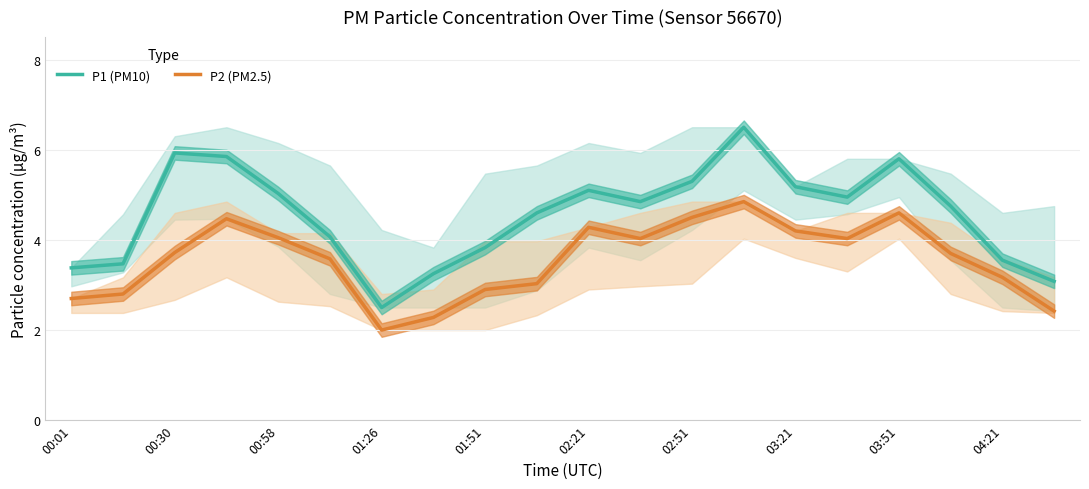

True or false: P2 (PM2.5) and P1 (PM10) cross at least once.

False